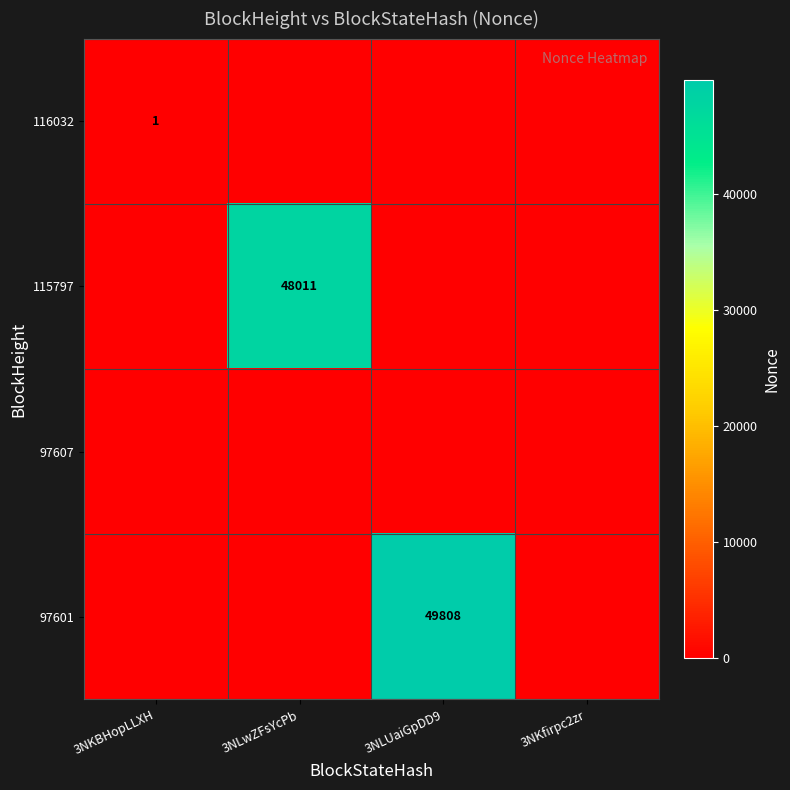

At how many categories does at least one series exceed 43957?

2